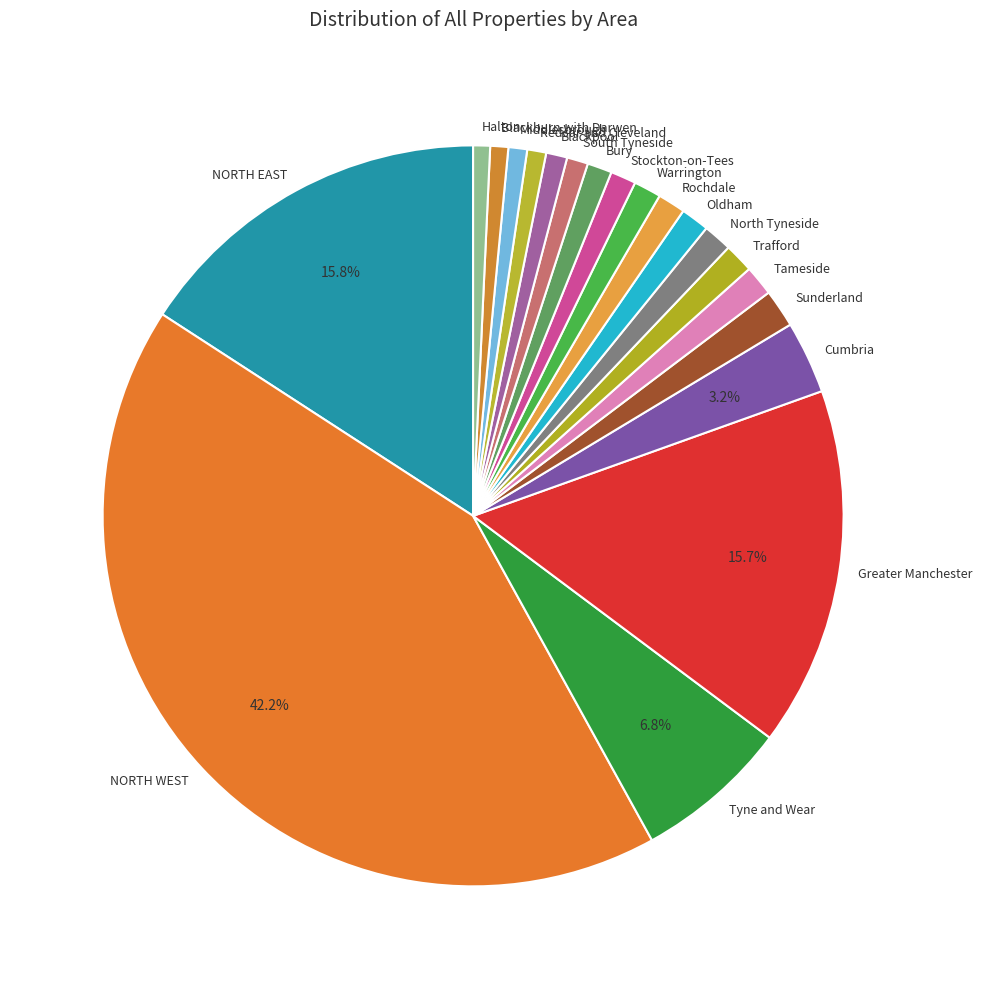

What percentage is the Sunderland slice, to the nearest percent?

2%